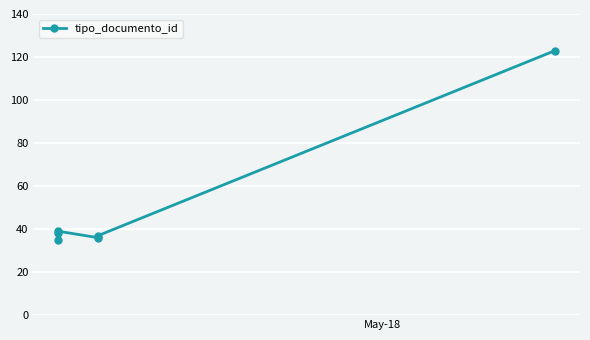

What is the sum of all values?

308